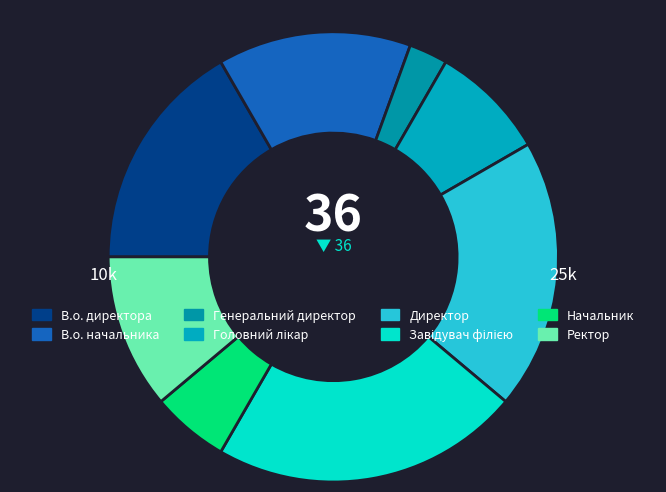

Do Завідувач філією and Головний лікар together represent more than half of the pie?

No